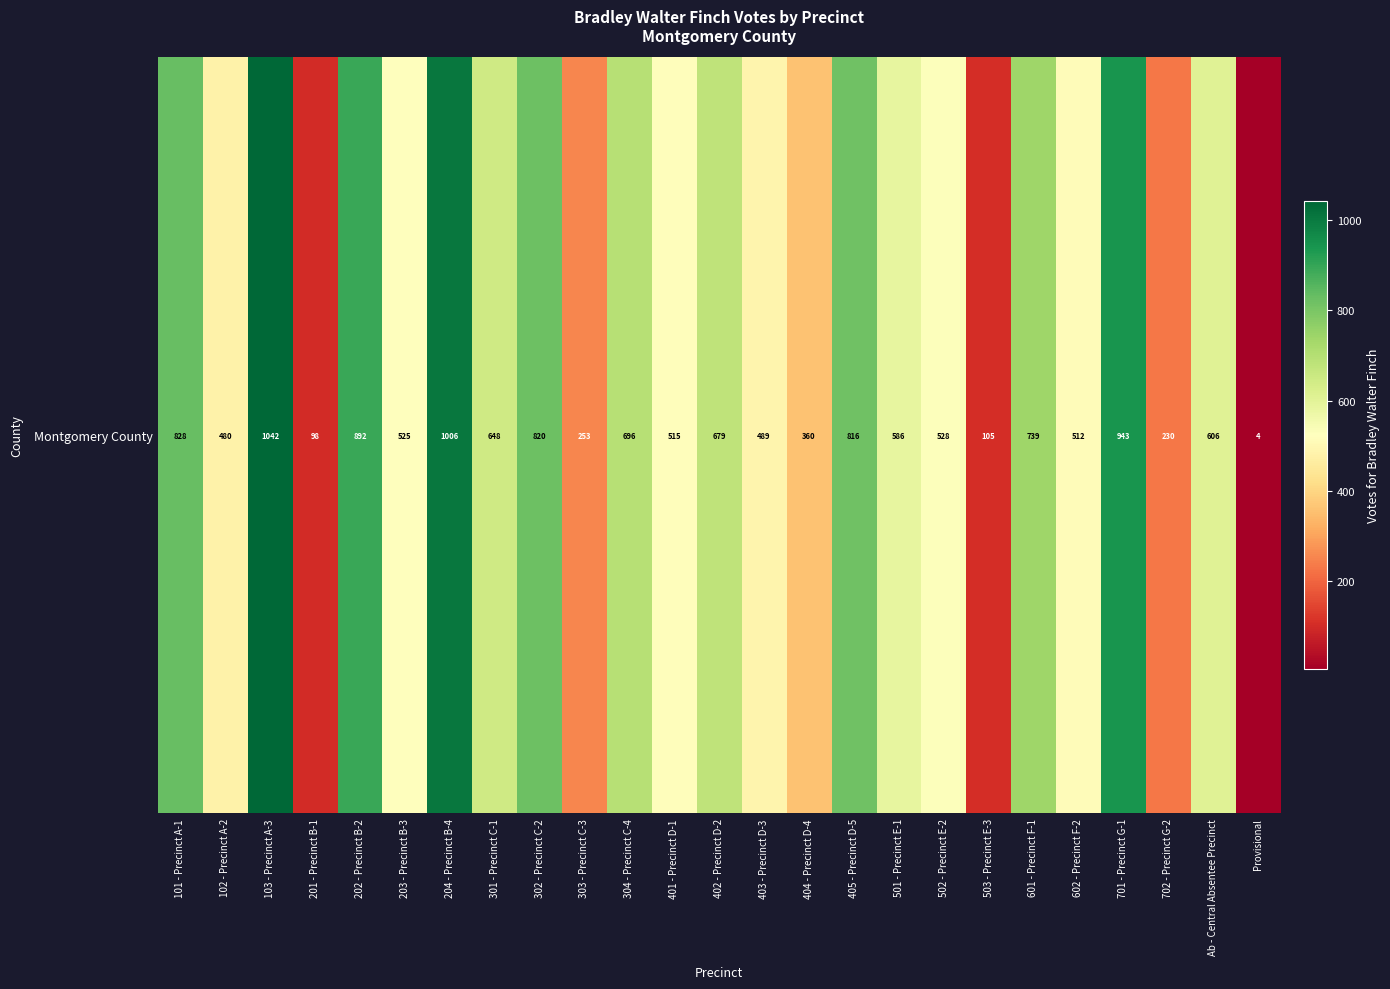

What is the difference between the values at 103 - Precinct A-3 and Ab - Central Absentee Precinct?

436